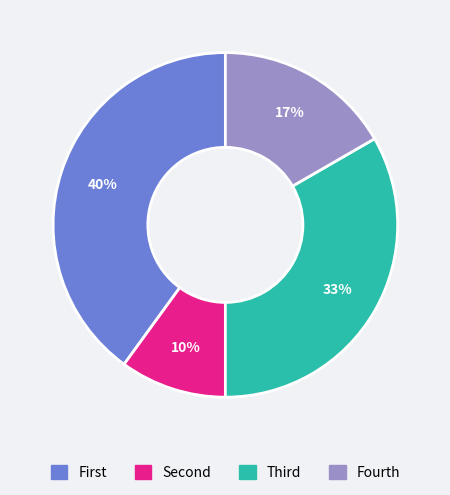

Does any single category account for the majority?

No